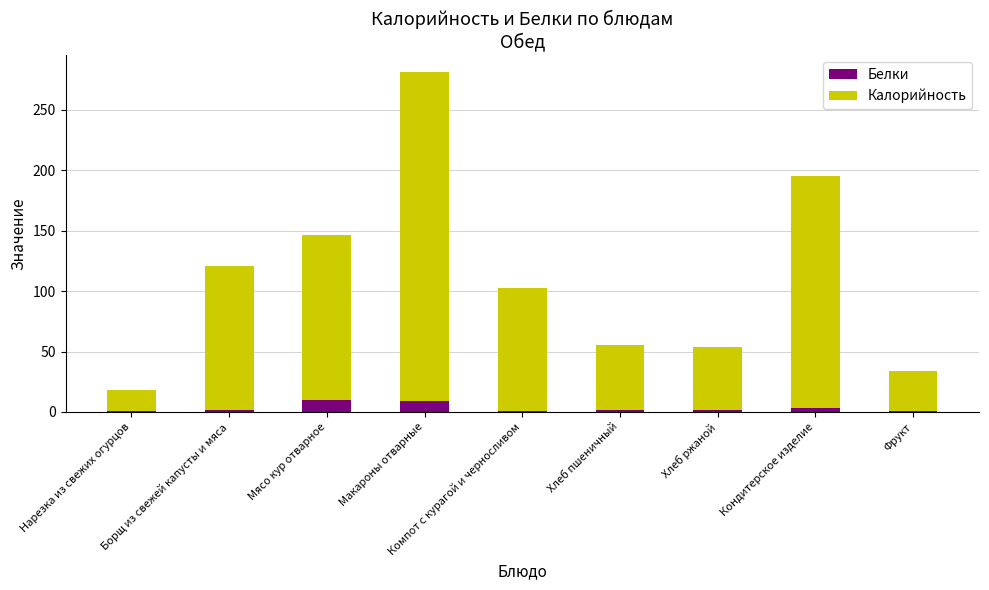

What is the sum of all Белки values?

29.8